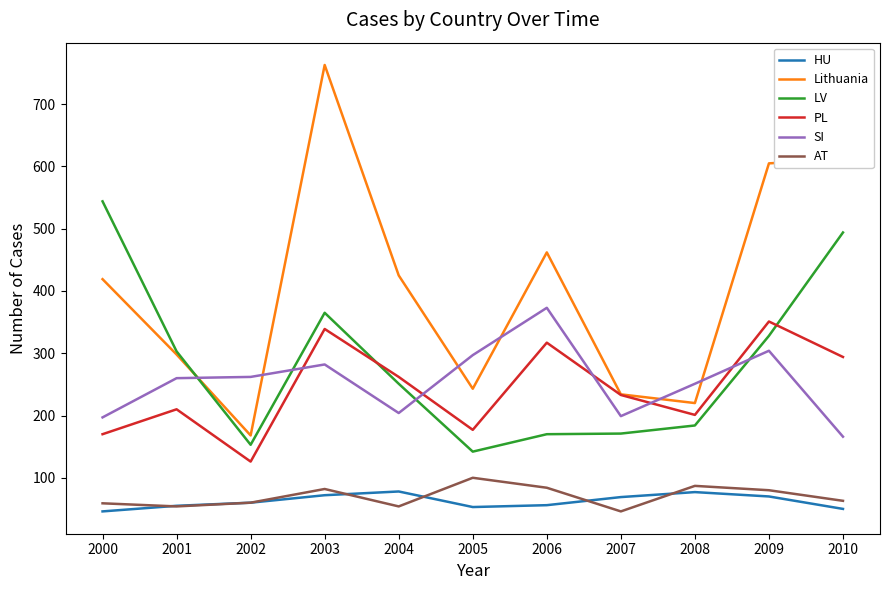

The PL series shows 233 at 2007. True or false?

True